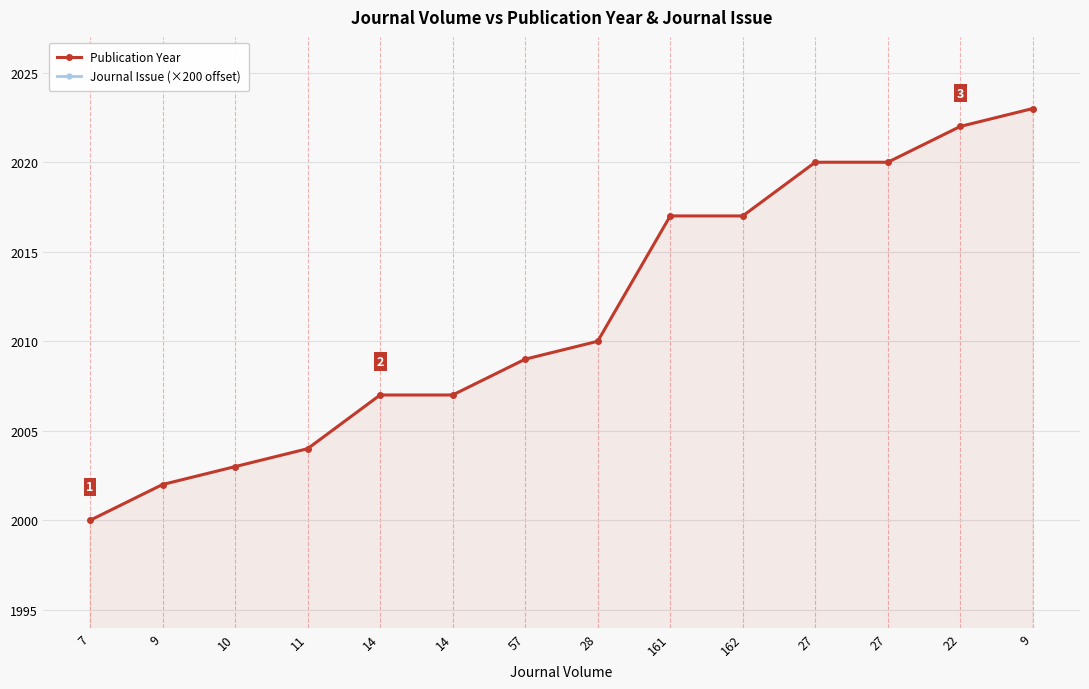

What is the maximum value for Publication Year?

2023